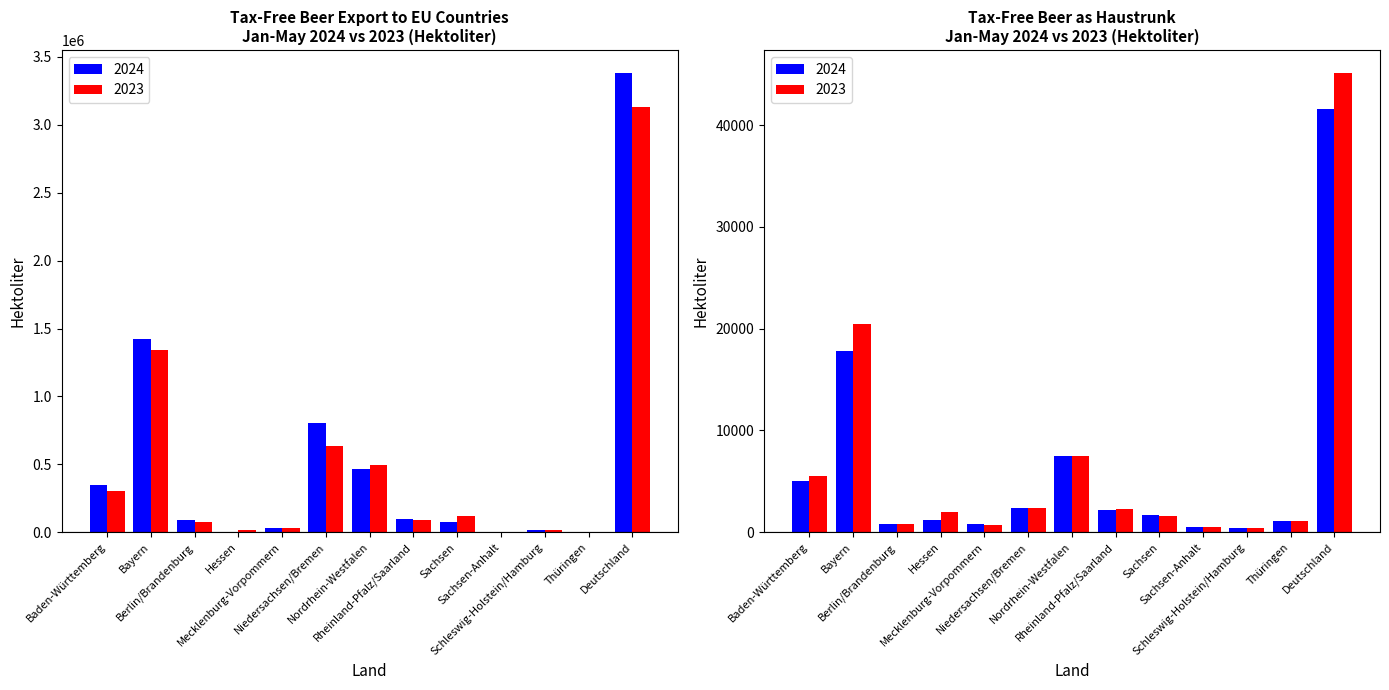

Which series has the largest range (max minus min)?

Haustrunk 2023